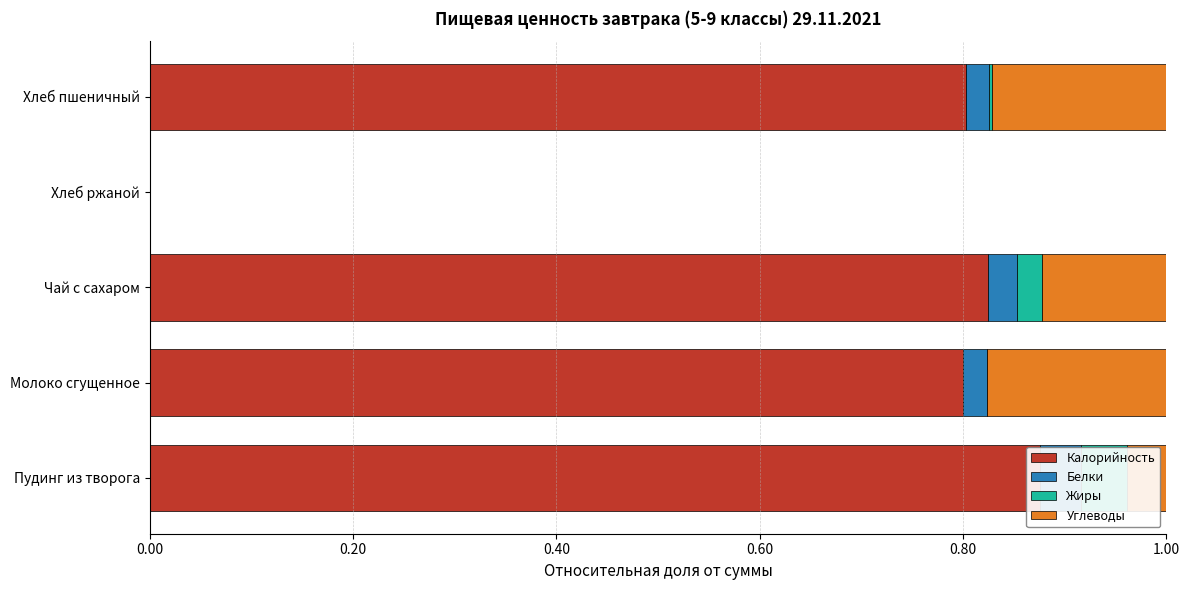

True or false: Калорийность has a value of -0.3 at Хлеб ржаной.

False